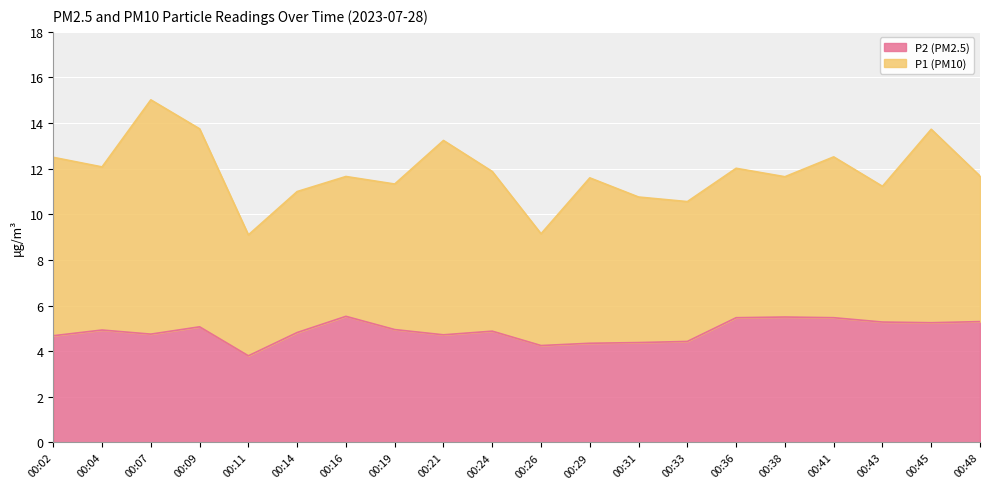

What is the ratio of the value at 00:26 to the value at 00:14?

0.9